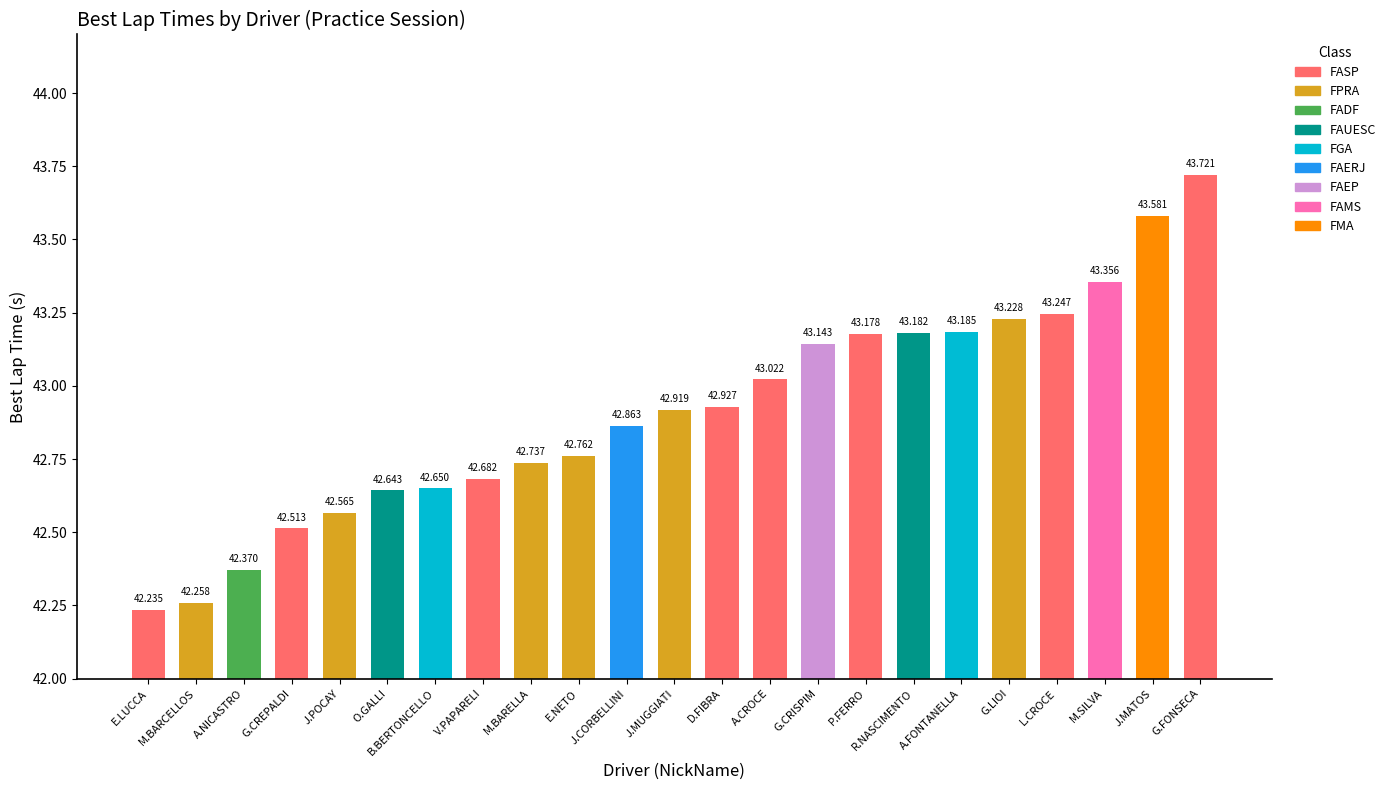

What is the difference between the values at D.FIBRA and L.CROCE?

0.3